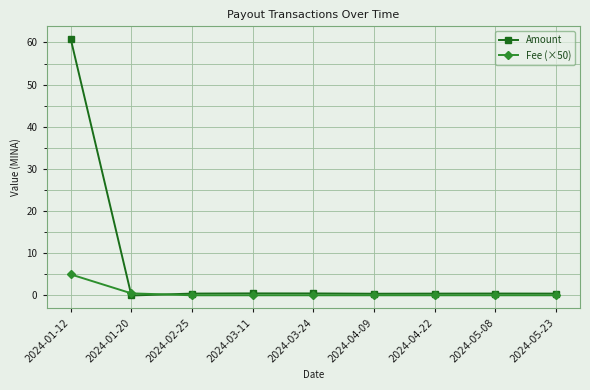

What are all the series names shown in the legend?

Amount, Fee (×50)